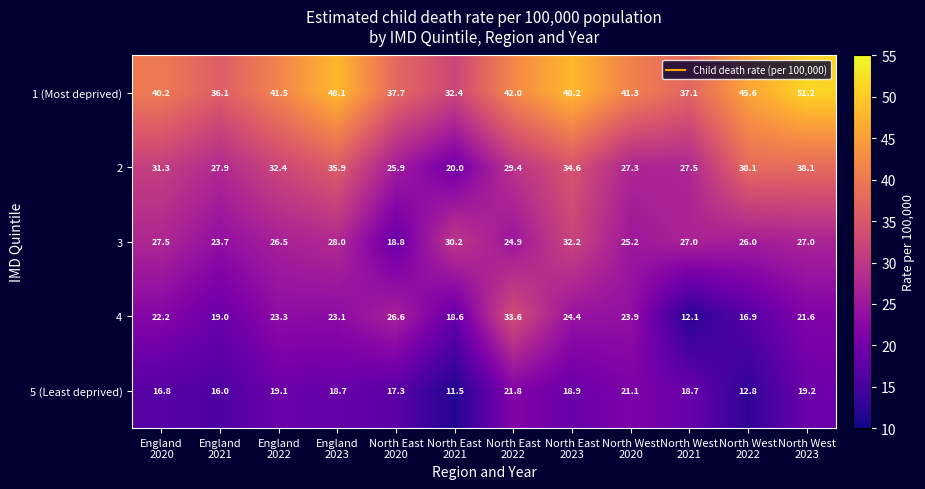

What is the difference between the maximum and minimum values in the 5 (Least deprived) series?

10.3